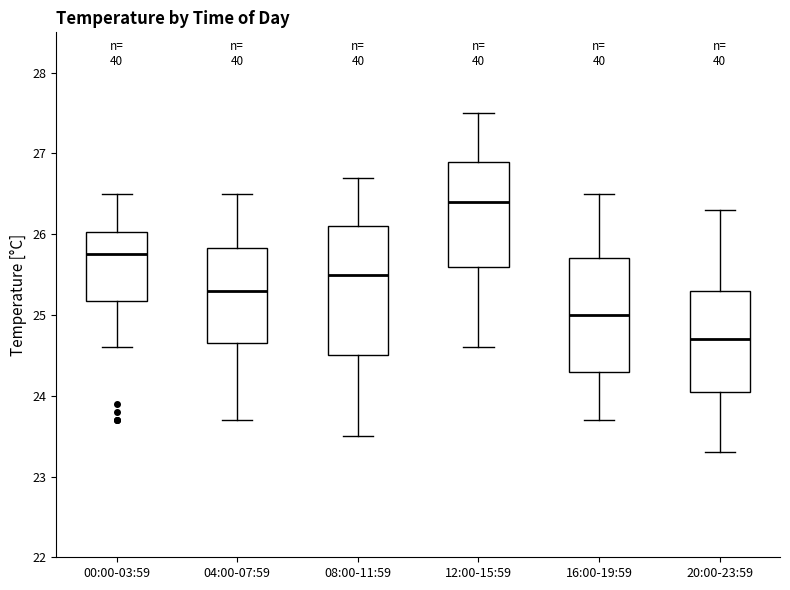

Reading left to right, read every box against the y-axis: the position of its median line, the range the box covers, and the ends of its whiskers. The values are not printed on the chart, so give them approximately, as read against the axis.

00:00-03:59: median 25.8, box 25.2 to 26.0, whiskers 24.6 to 26.5
04:00-07:59: median 25.3, box 24.7 to 25.8, whiskers 23.7 to 26.5
08:00-11:59: median 25.5, box 24.5 to 26.1, whiskers 23.5 to 26.7
12:00-15:59: median 26.4, box 25.6 to 26.9, whiskers 24.6 to 27.5
16:00-19:59: median 25.0, box 24.3 to 25.7, whiskers 23.7 to 26.5
20:00-23:59: median 24.7, box 24.1 to 25.3, whiskers 23.3 to 26.3